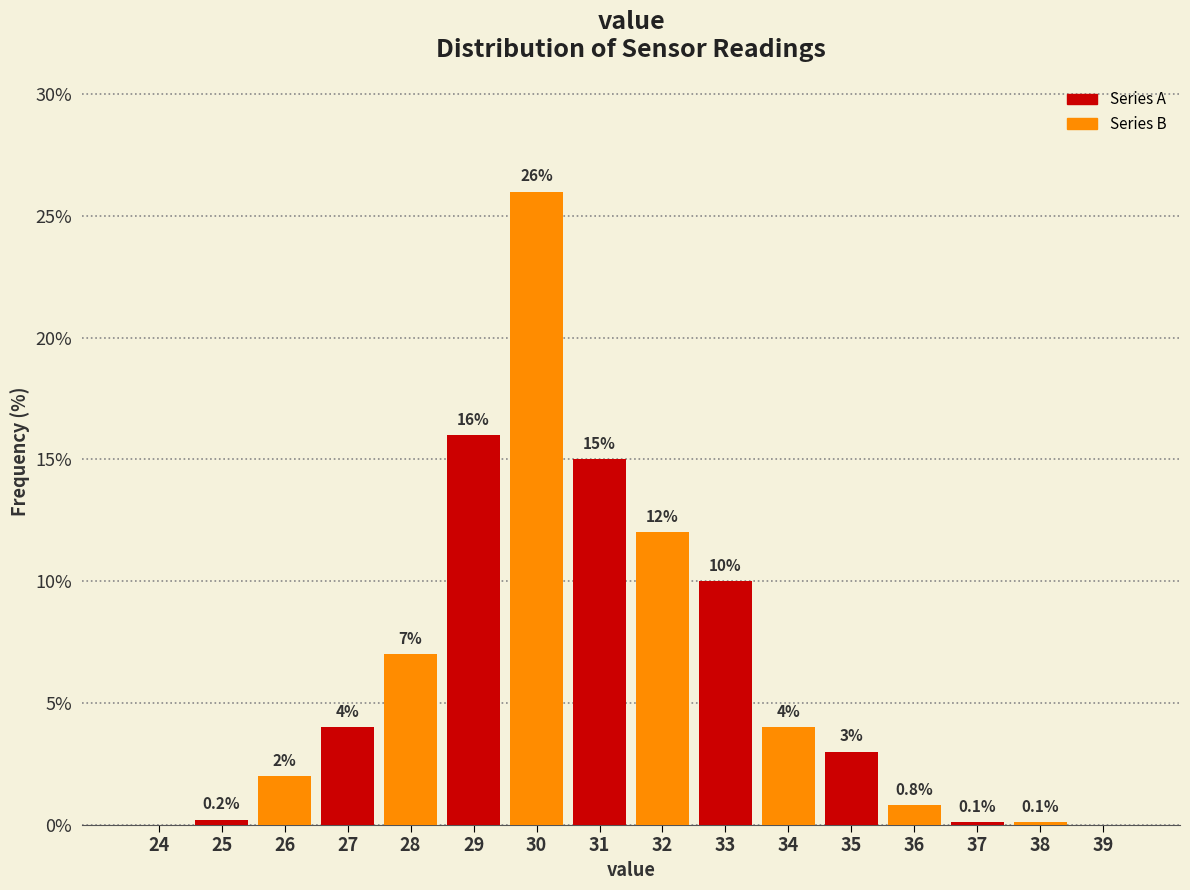

Reading right to left, extract all data points from this chart.

39=0.0	38=0.1	37=0.1	36=0.8	35=3.0	34=4.0	33=10.0	32=12.0	31=15.0	30=26.0	29=16.0	28=7.0	27=4.0	26=2.0	25=0.2	24=0.0